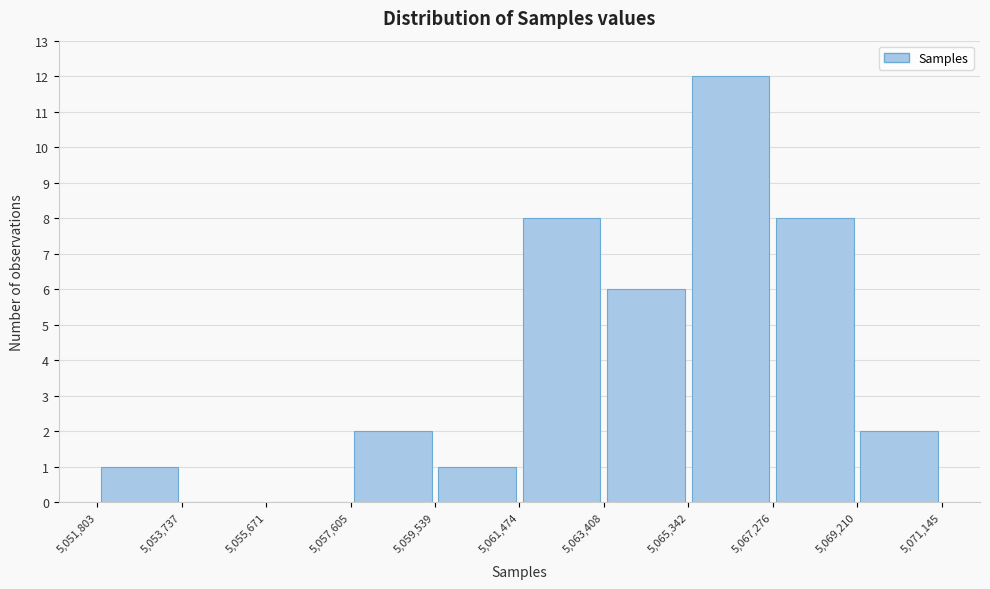

Reading left to right, transcribe this chart: for each bar, give the range it covers on the x-axis and its height. The values are not printed on the chart, so give them approximately, as read against the axis.

5,051,803 to 5,053,737: 1
5,053,737 to 5,055,671: 0
5,055,671 to 5,057,605: 0
5,057,605 to 5,059,539: 2
5,059,539 to 5,061,474: 1
5,061,474 to 5,063,408: 8
5,063,408 to 5,065,342: 6
5,065,342 to 5,067,276: 12
5,067,276 to 5,069,210: 8
5,069,210 to 5,071,145: 2